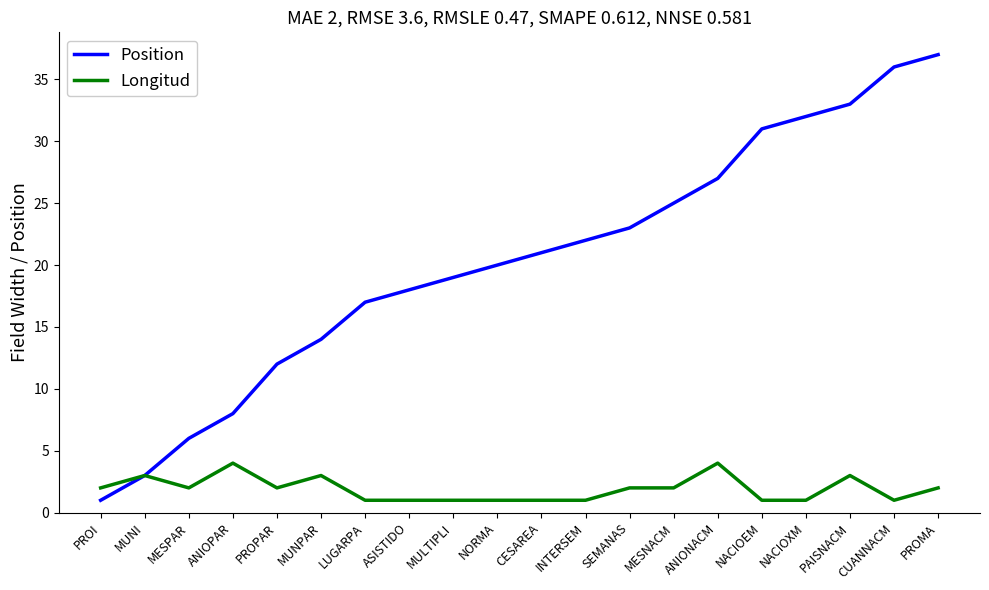

Is the value of Position at ASISTIDO greater than the value of Longitud at NORMA?

Yes